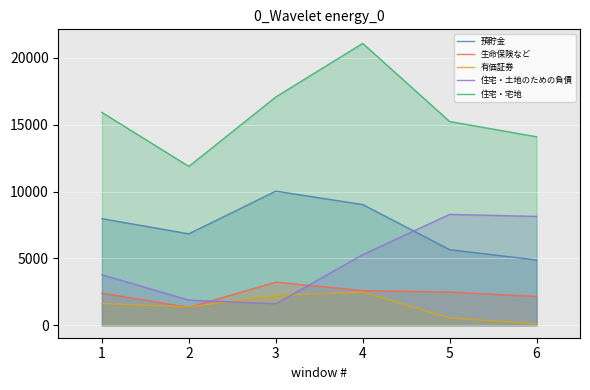

What are all the series names shown in the legend?

預貯金, 生命保険など, 有価証券, 住宅・土地のための負債, 住宅・宅地